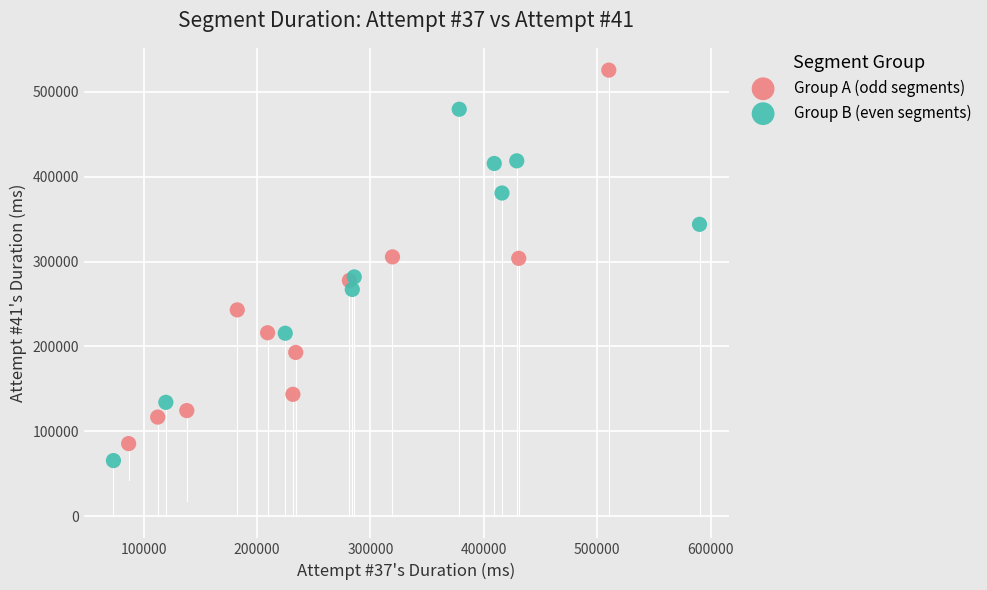

Which series contains the lowest Y value?

Group B (even segments)